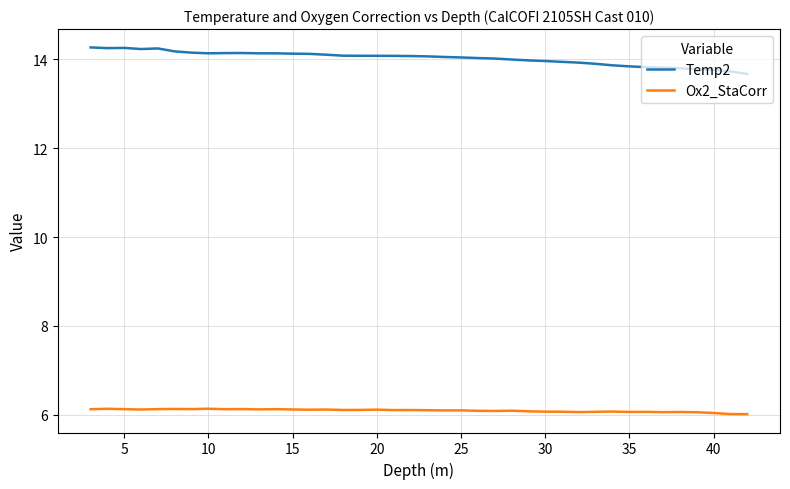

Count the number of data series in this chart.

2